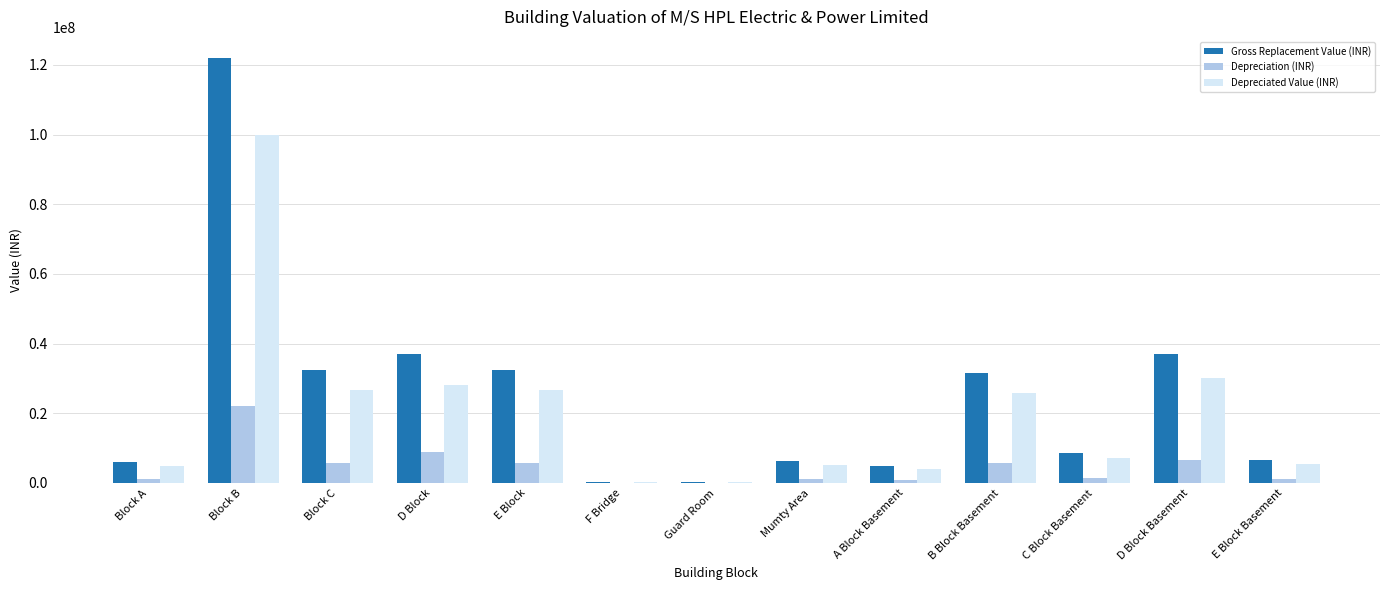

What is the total value across all series at B Block Basement?

63240065.3